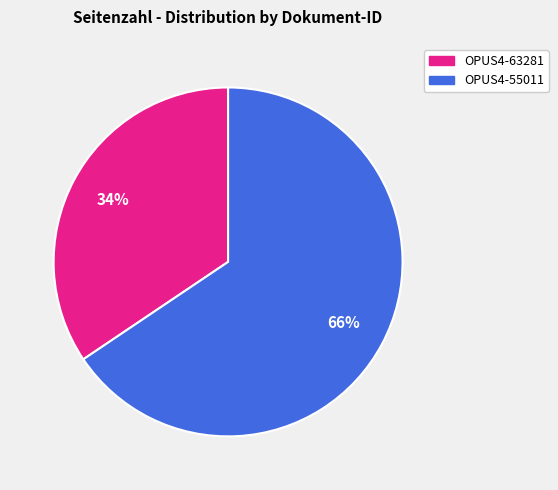

To the nearest percent, what is the combined percentage of OPUS4-55011 and OPUS4-63281?

100%